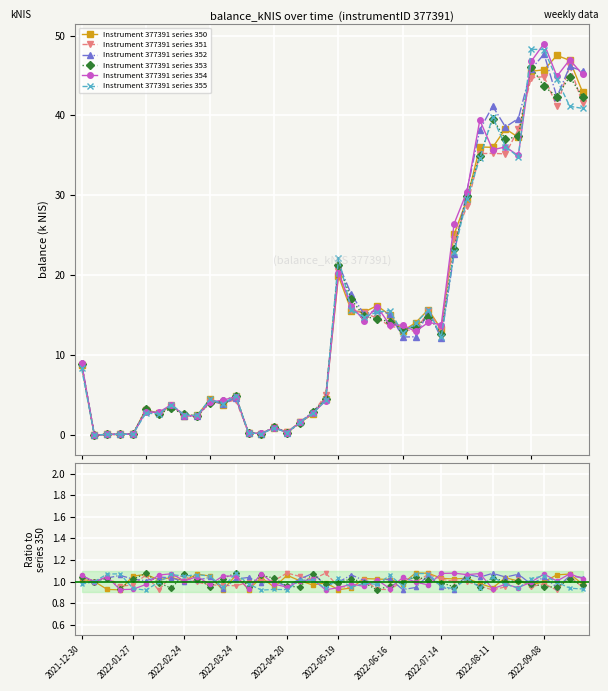

How many positive values are there?

39